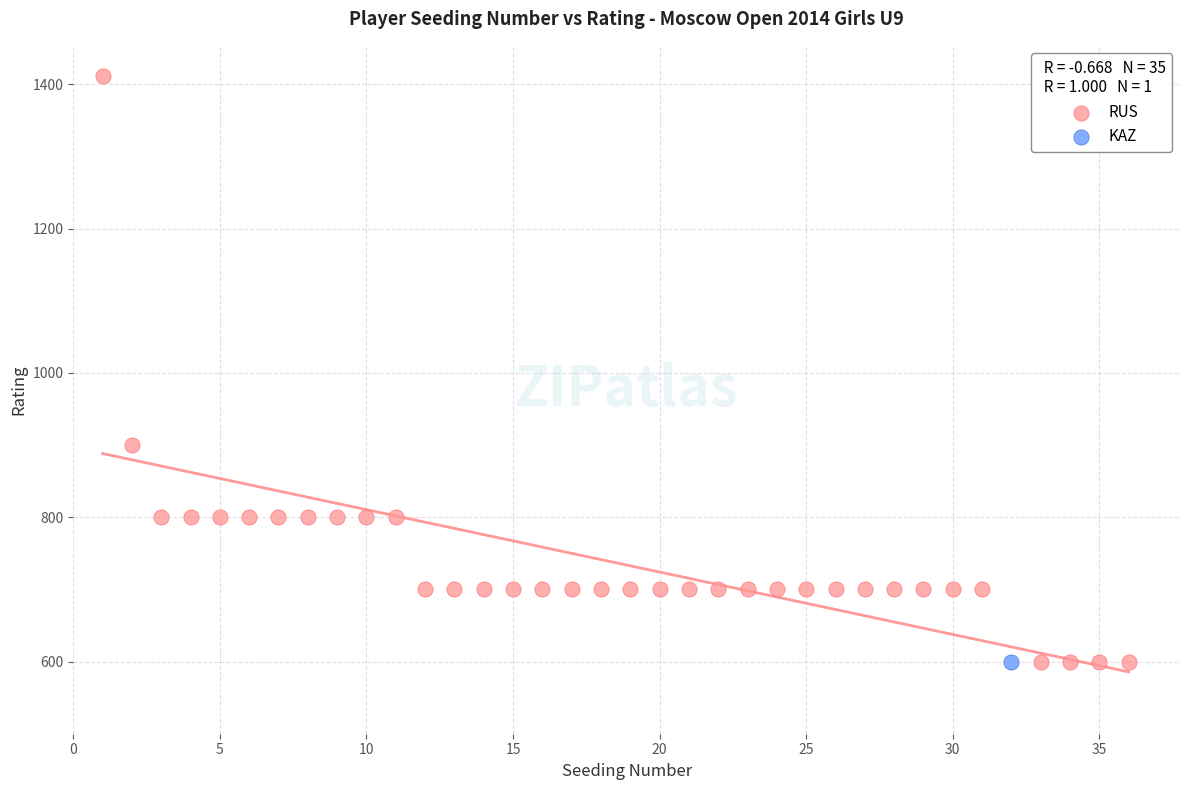

What are all the series names shown in the legend?

RUS, KAZ